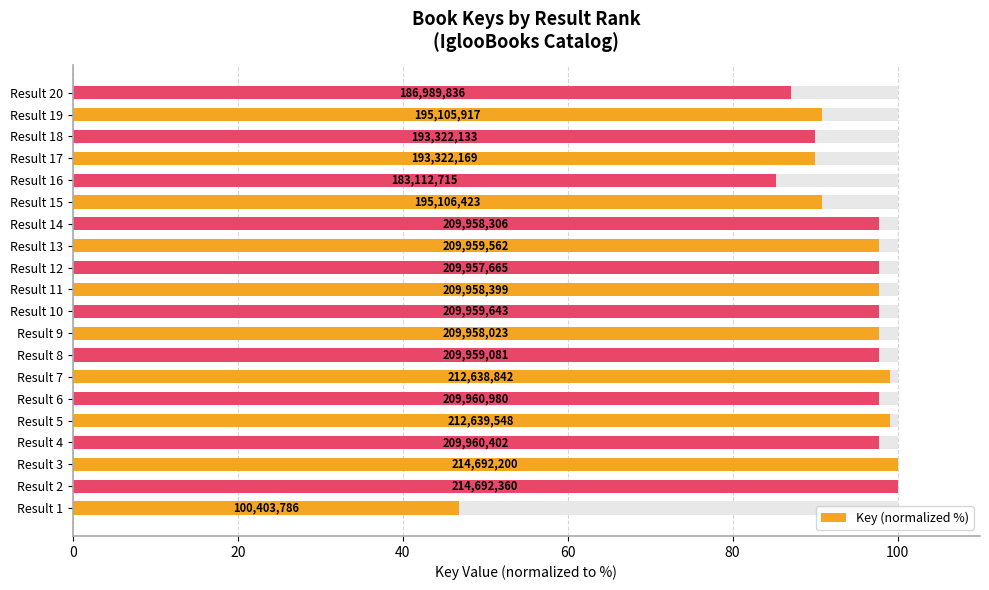

What is the difference between the maximum and minimum values?

53.2